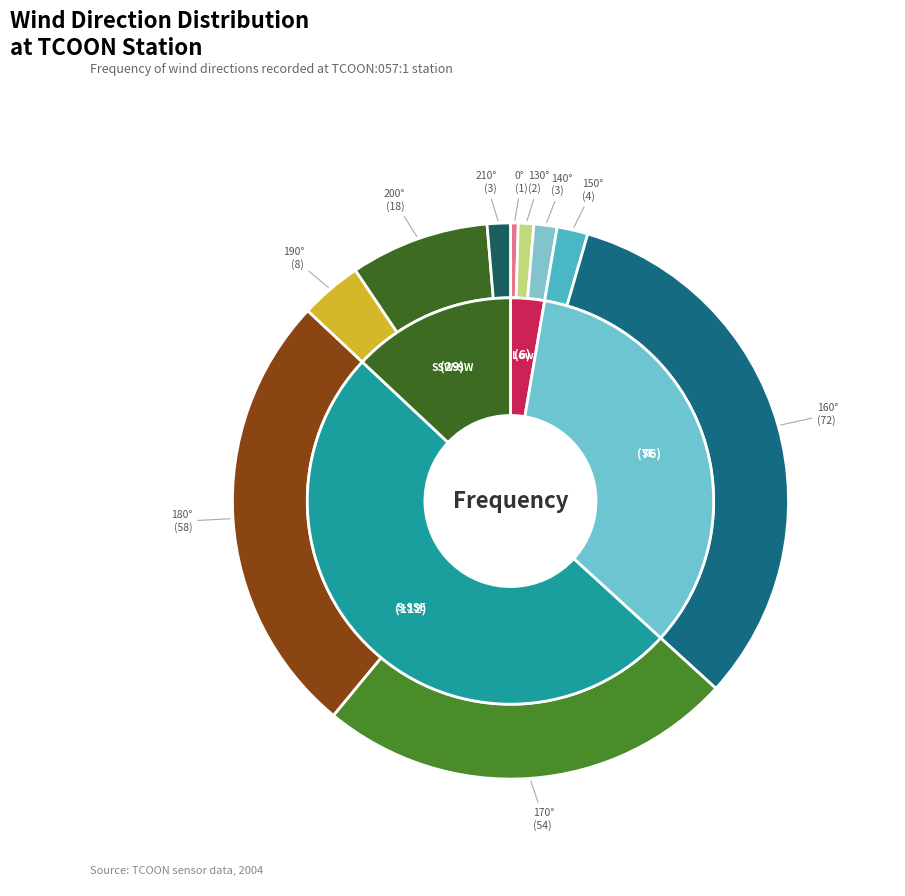

Does any single category account for the majority?

No